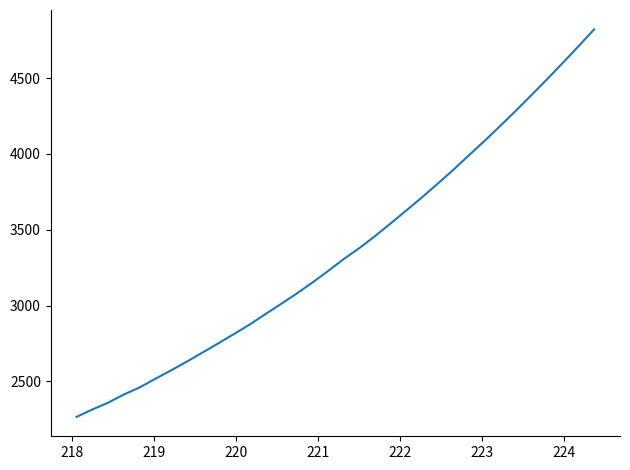

Does the chart display data point markers on the line(s)?

No